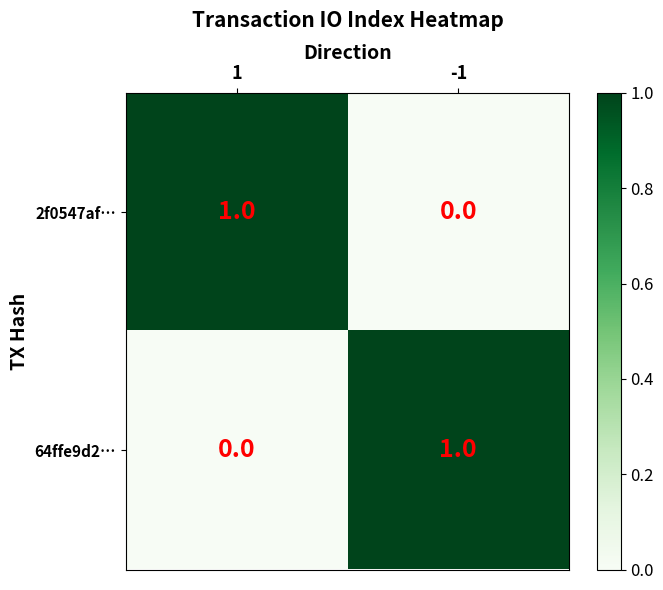

Reading right to left, what are all the values shown in this chart?

2f0547af…: 0	1
64ffe9d2…: 1	0